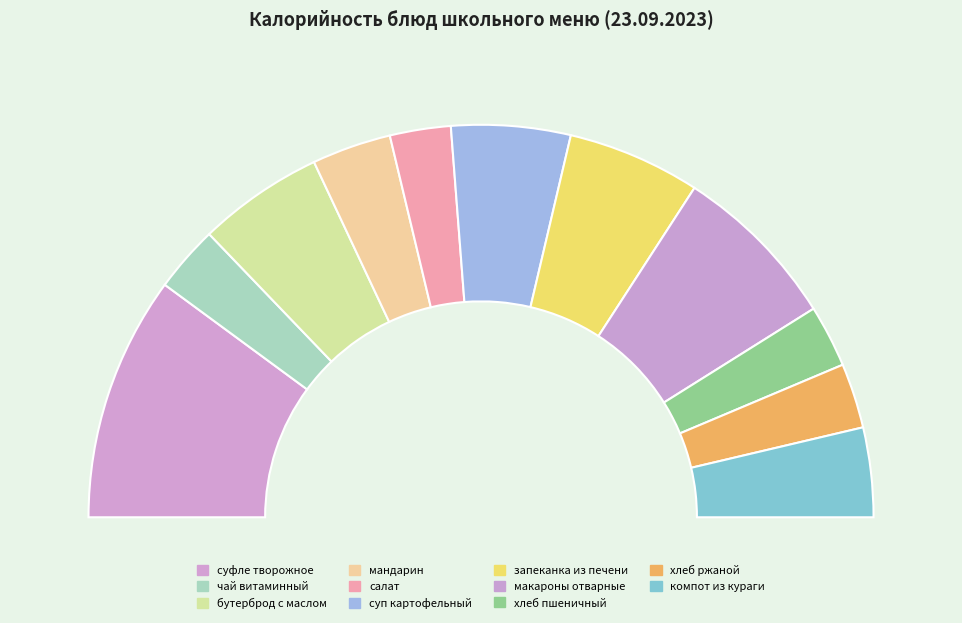

How many slices are in this pie chart?

11